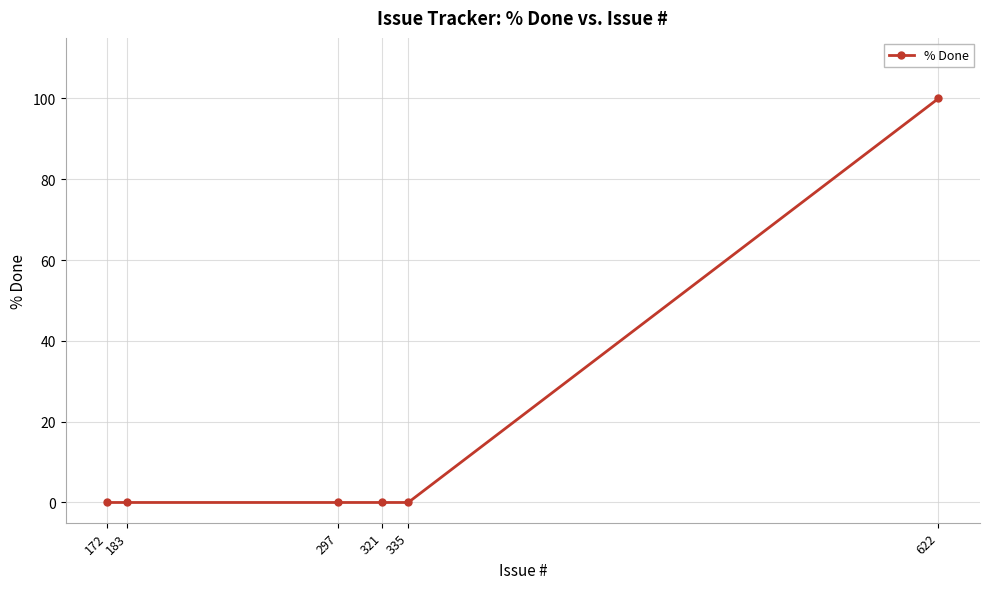

Rank the categories by value from lowest to highest.

335, 321, 297, 183, 172, 622